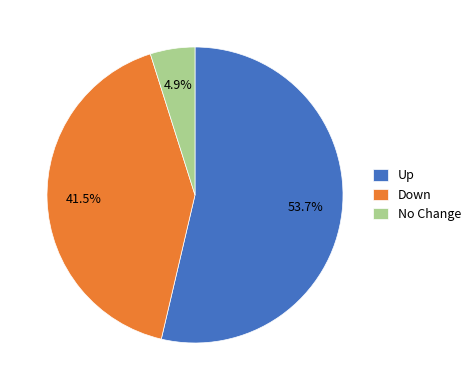

What is the largest slice in the pie chart?

Up